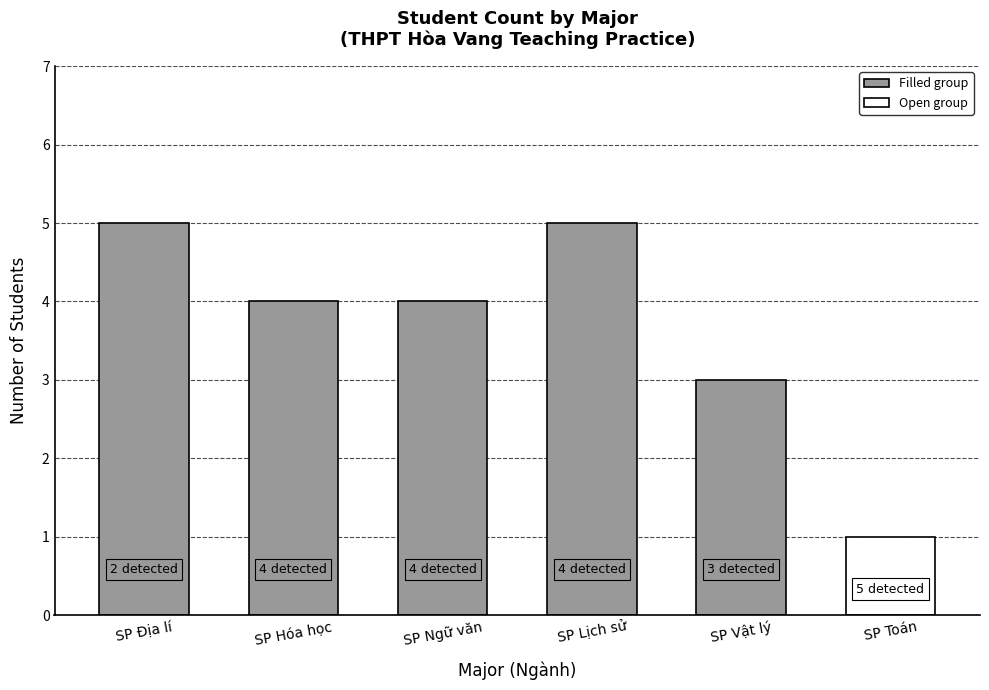

The value at SP Địa lí is 5. True or false?

True